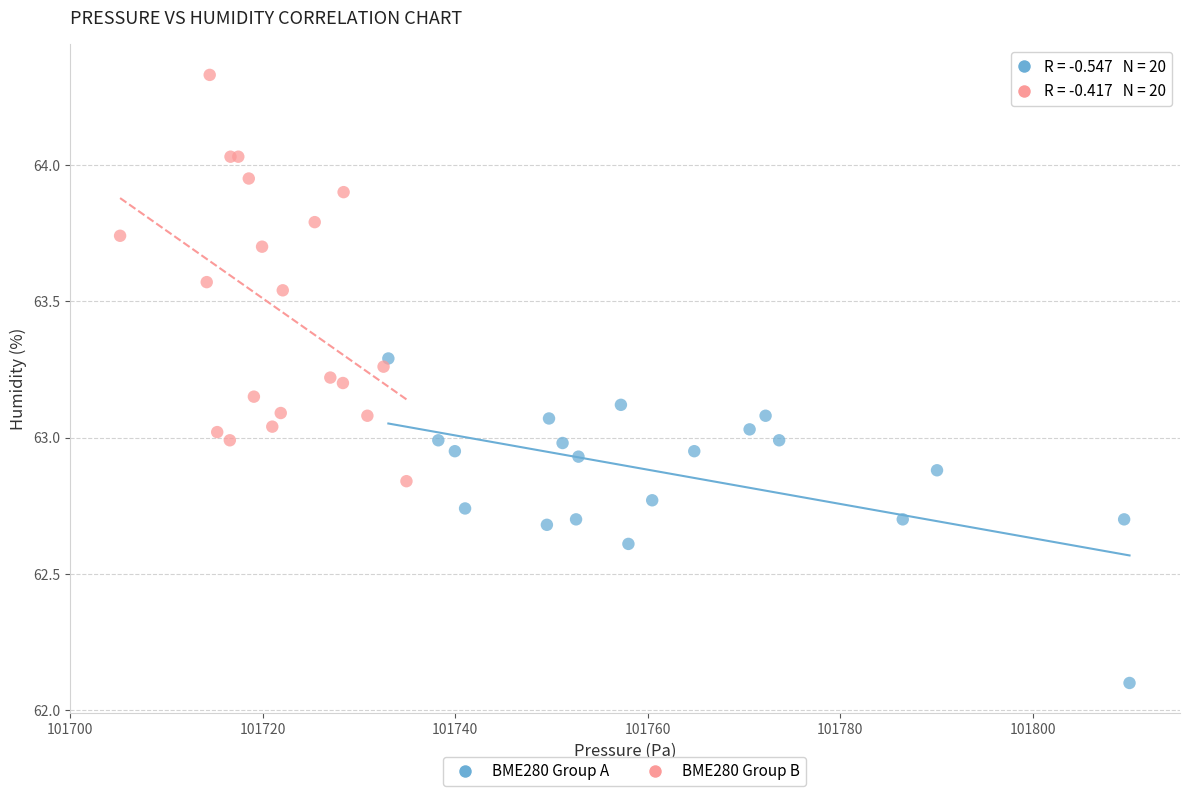

Which series reaches the minimum Y coordinate?

BME280 Group A